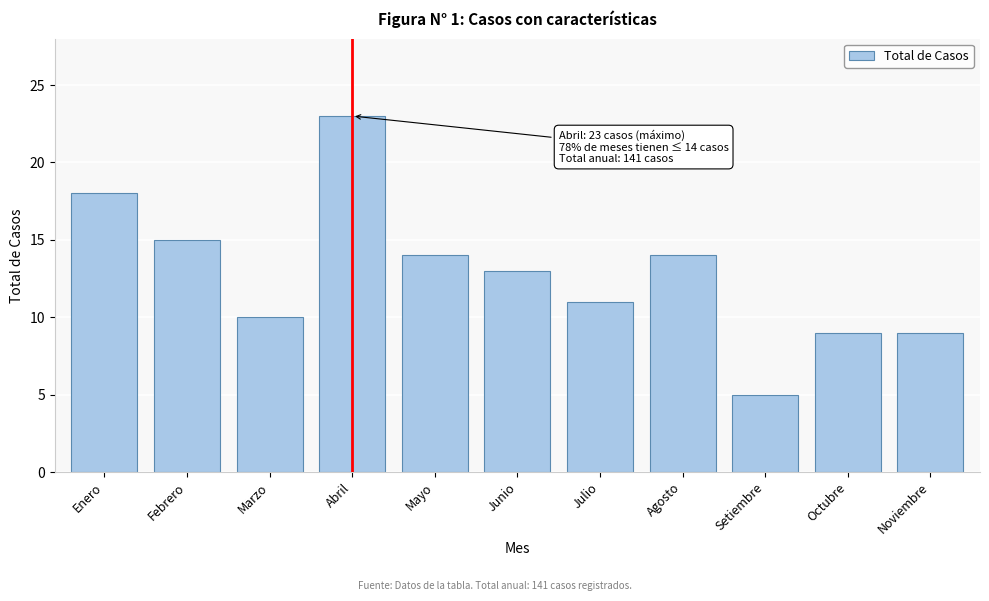

Reading right to left, list all the values displayed in this chart.

Noviembre=9	Octubre=9	Setiembre=5	Agosto=14	Julio=11	Junio=13	Mayo=14	Abril=23	Marzo=10	Febrero=15	Enero=18